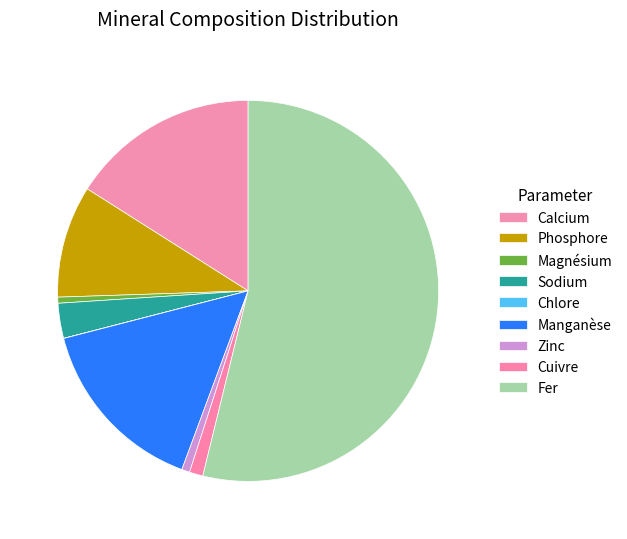

True or false: Sodium accounts for 12% of the total.

False